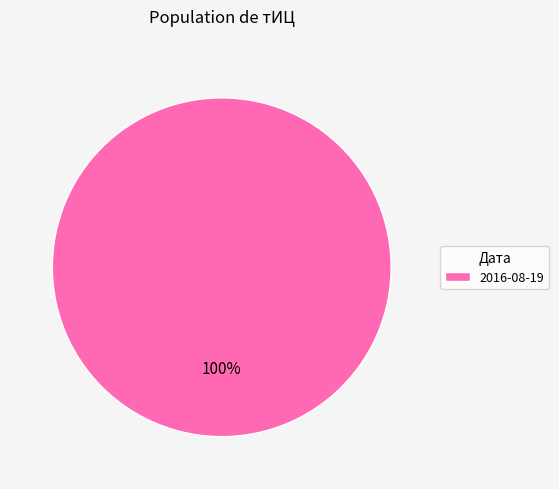

To the nearest percent, what percentage of the pie is 2016-08-19?

100%